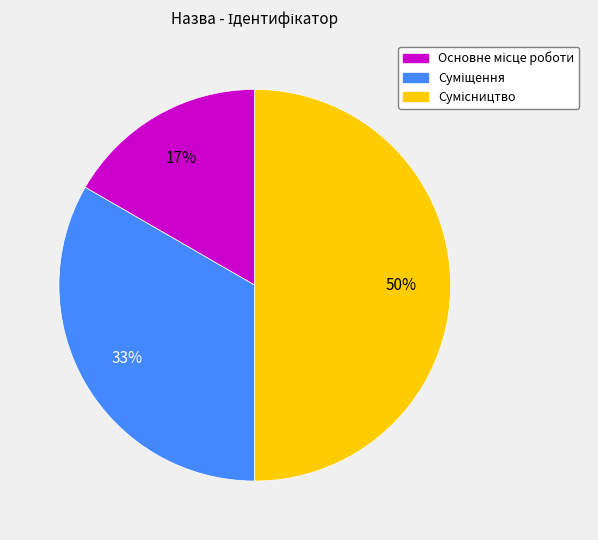

To the nearest percent, what is the difference between the largest and smallest slice percentages?

33%